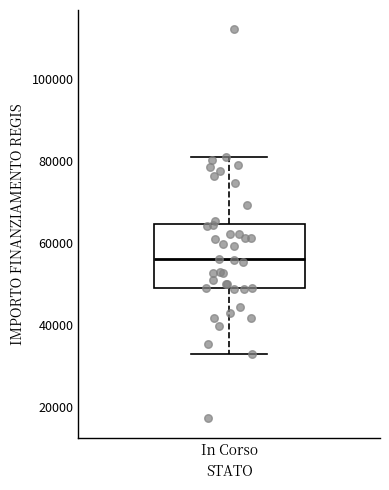

Where is the lower edge of the box for In Corso on the y-axis? The values are not printed on the chart, so give them approximately, as read against the axis.

50000